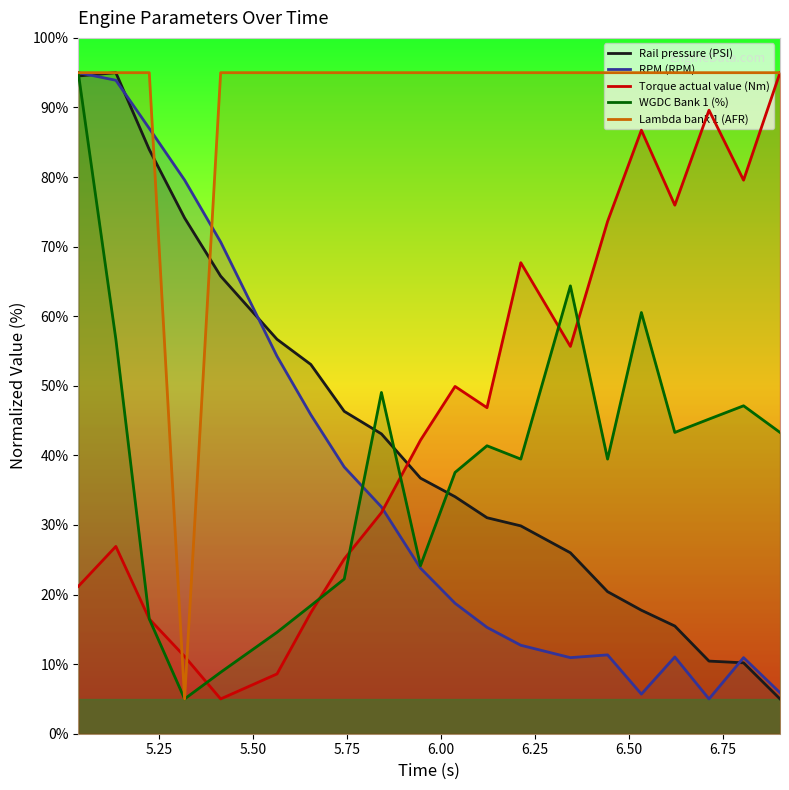

True or false: Lambda bank 1 (AFR) has more than 0 interior local peaks.

False